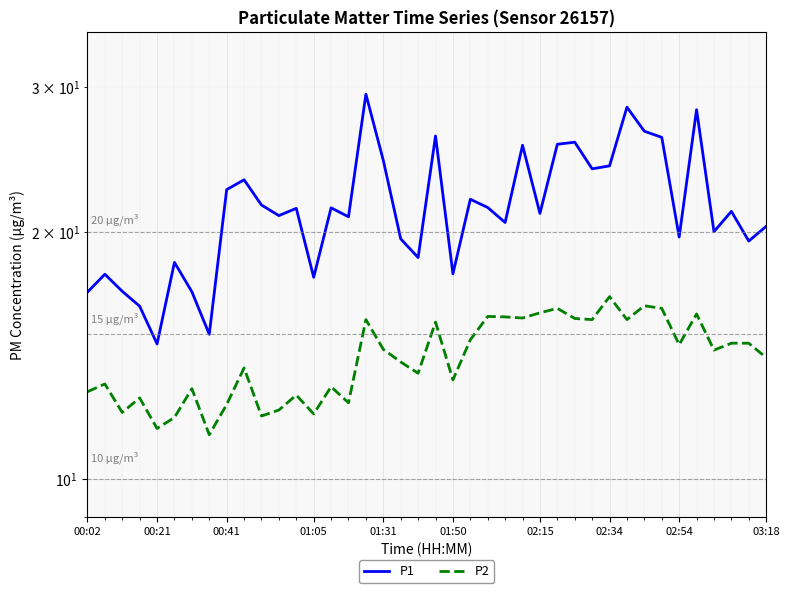

Reading left to right, extract all data points from this chart.

P1: 16.9	17.8	16.9	16.2	14.6	18.4	16.9	15.0	22.5	23.1	21.6	20.9	21.4	17.6	21.4	20.9	29.4	24.4	19.6	18.6	26.1	17.8	21.9	21.4	20.5	25.5	21.1	25.6	25.7	23.9	24.1	28.4	26.5	26.1	19.7	28.1	20.0	21.2	19.5	20.3
P2: 12.8	13.1	12.1	12.6	11.5	11.9	12.9	11.3	12.3	13.7	11.9	12.1	12.7	12.0	12.9	12.4	15.6	14.4	13.9	13.4	15.5	13.2	14.8	15.8	15.8	15.7	15.9	16.1	15.7	15.6	16.7	15.6	16.2	16.1	14.6	15.9	14.3	14.6	14.6	14.1